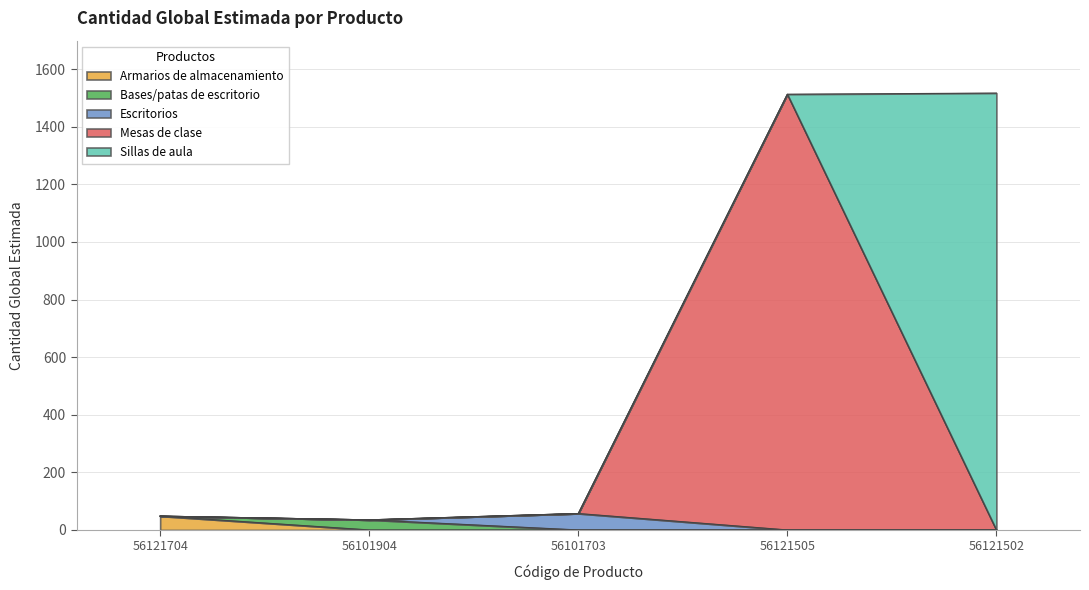

Which category has the lowest value across all series?

56101904